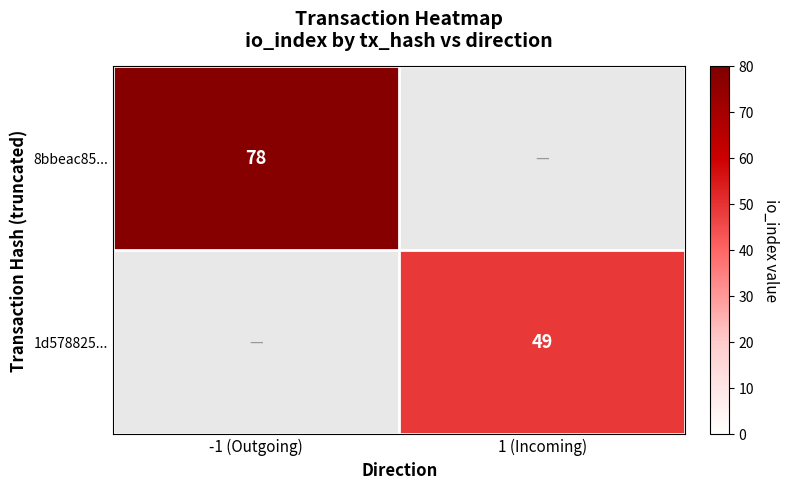

True or false: 1d578825... has a value of 49 at 1 (Incoming).

True